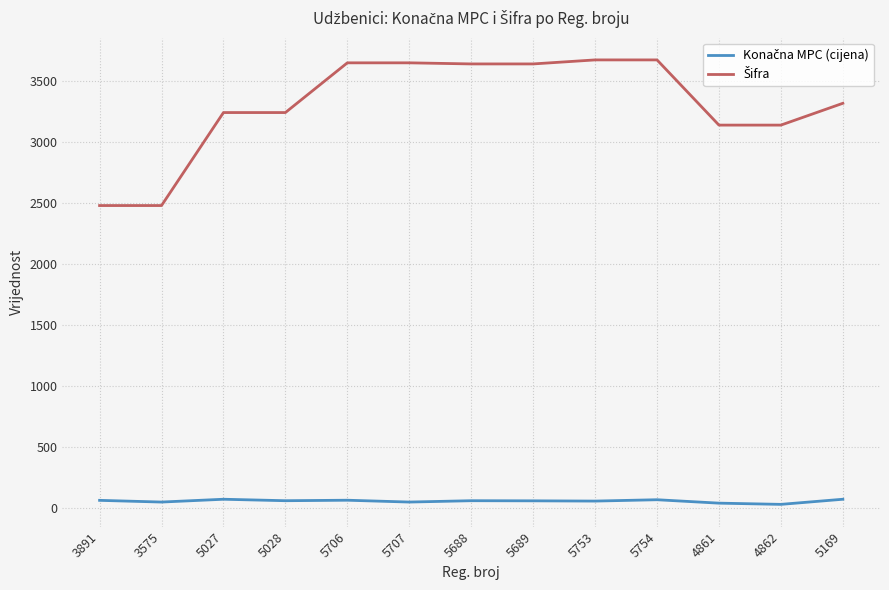

What is the average value of the Šifra series?

3308.2